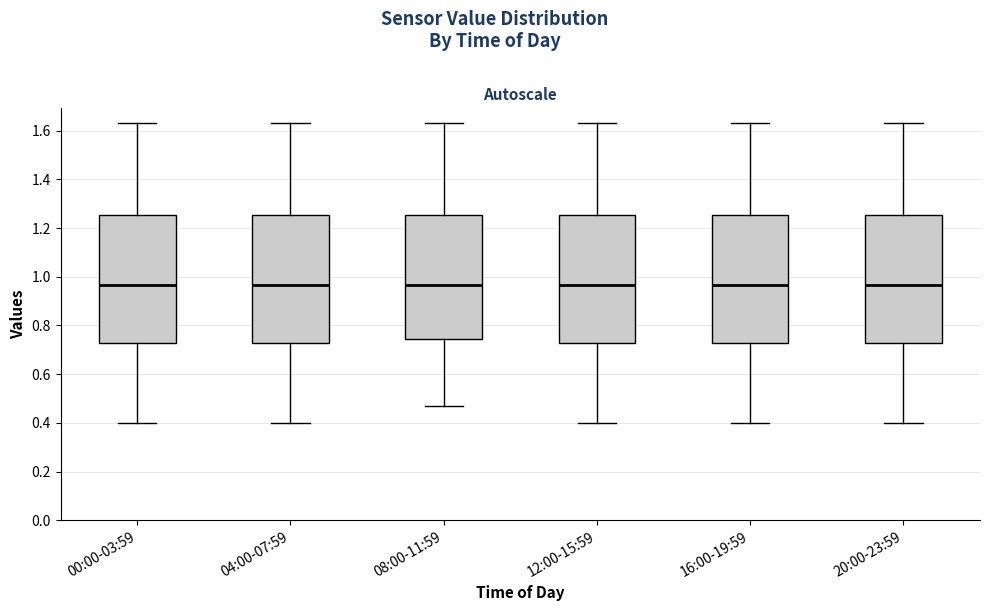

Where does the upper whisker of the box for 16:00-19:59 end on the y-axis? The values are not printed on the chart, so give them approximately, as read against the axis.

1.64